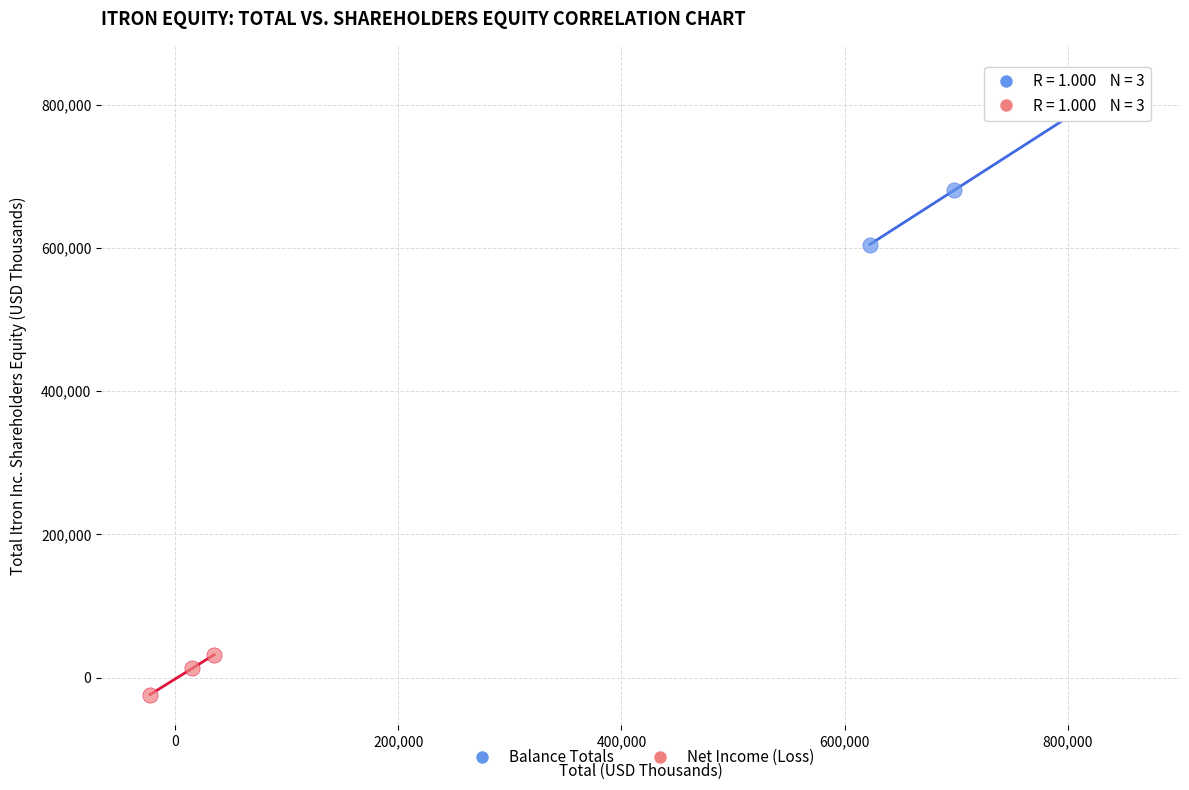

Which series reaches the maximum Y coordinate?

Balance Totals